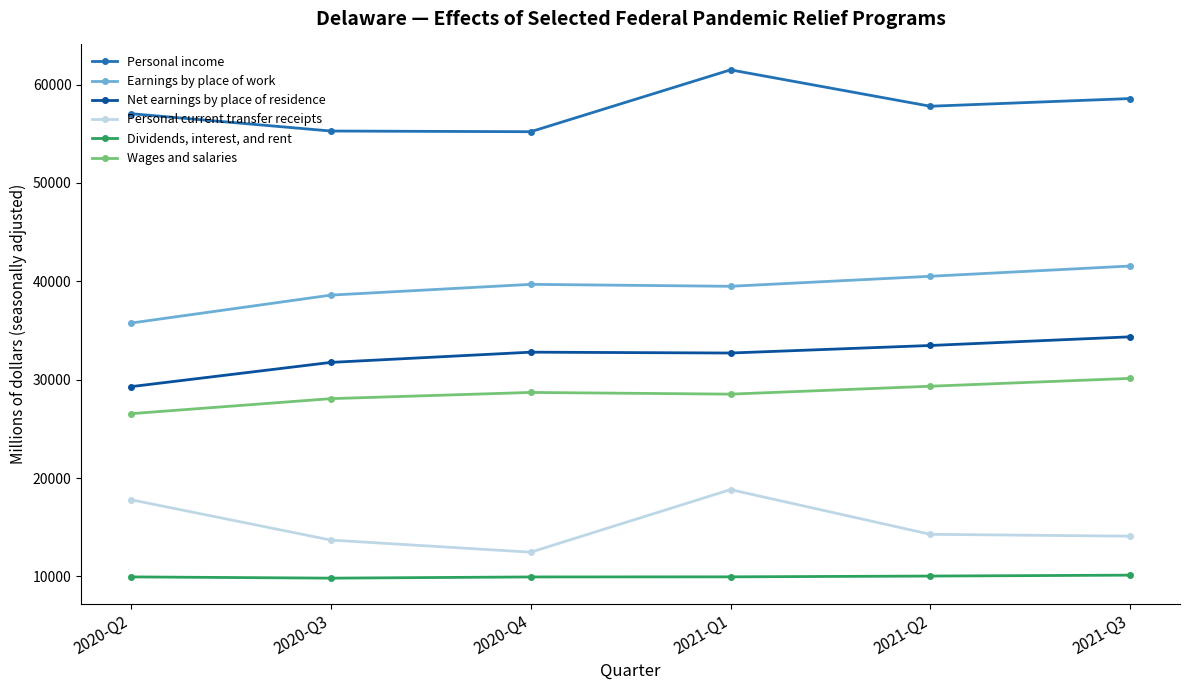

What is the value of the Net earnings by place of residence point at the 6th from the left?

34355.1